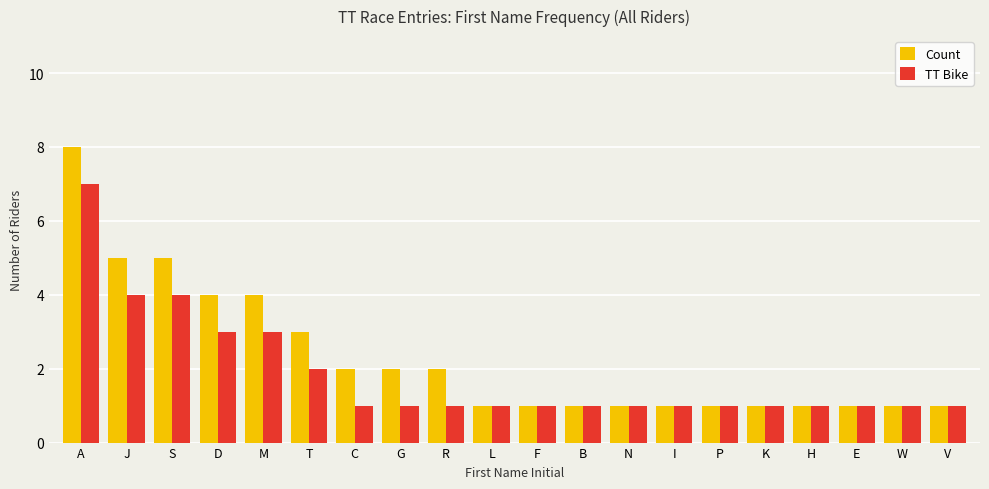

What is the approximate value of TT Bike at C?

1